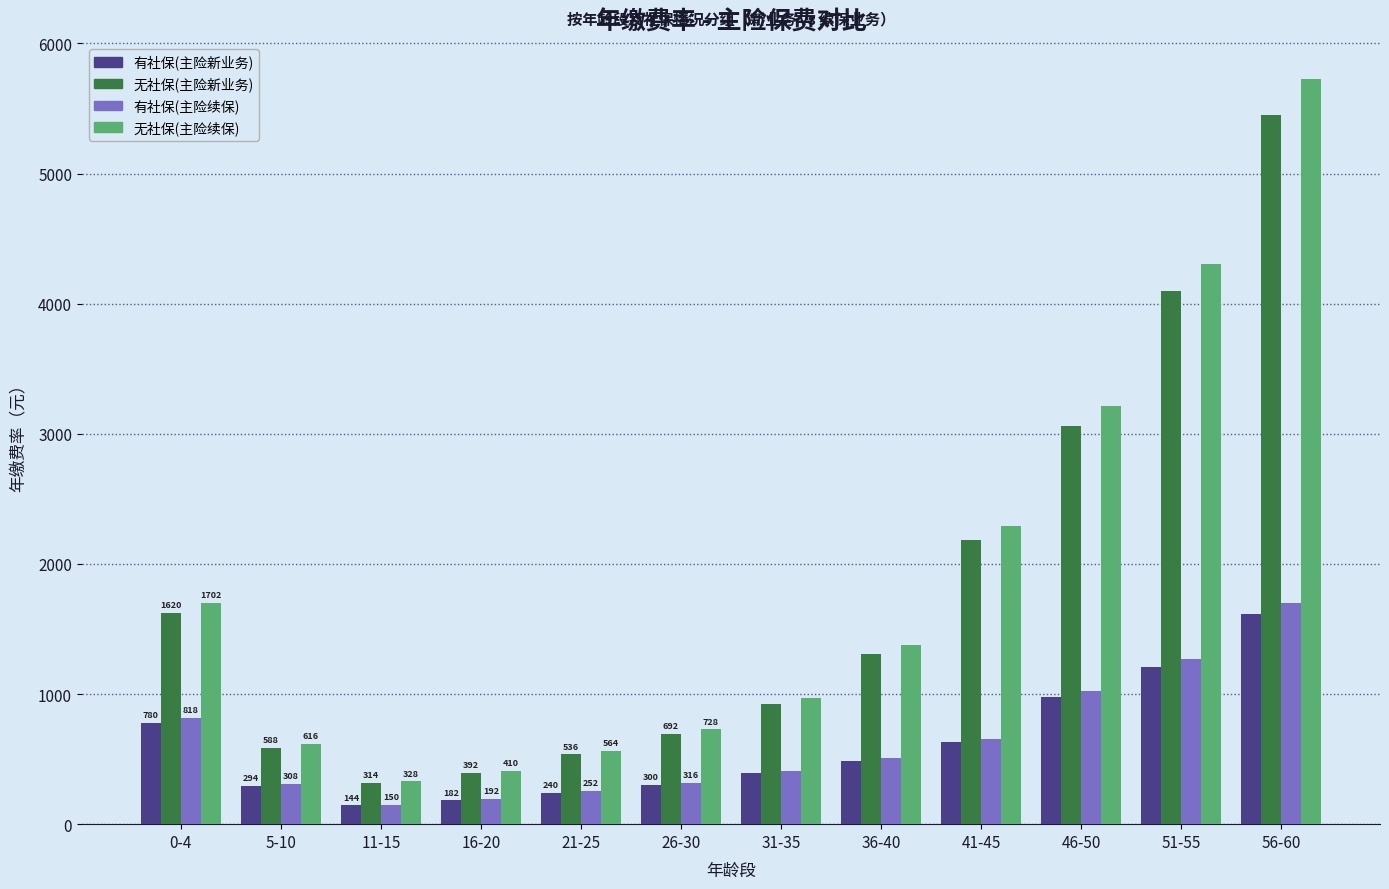

What are all the series names shown in the legend?

有社保(主险新业务), 无社保(主险新业务), 有社保(主险续保), 无社保(主险续保)